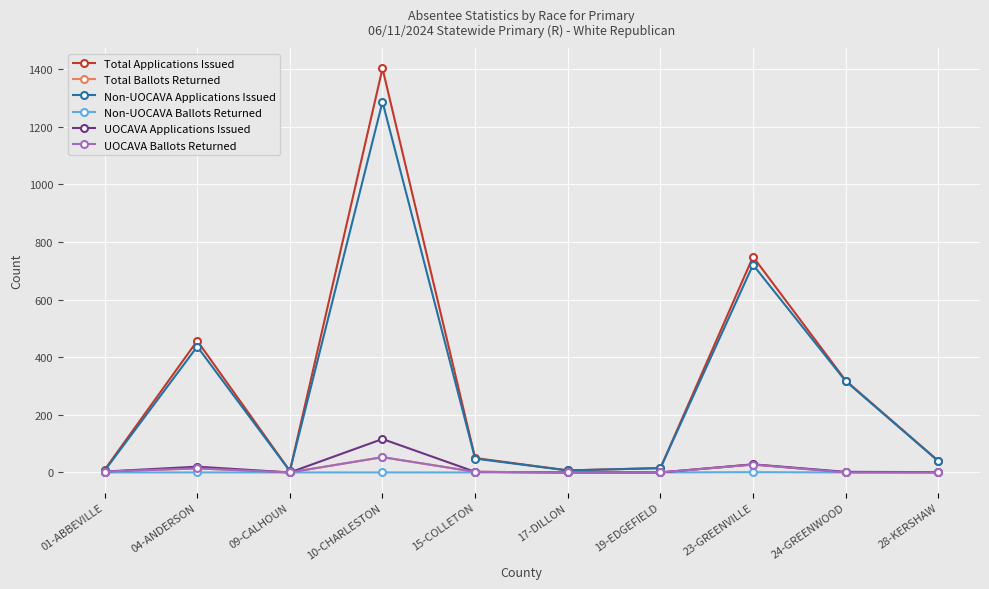

Which series has the largest range (max minus min)?

Total Applications Issued